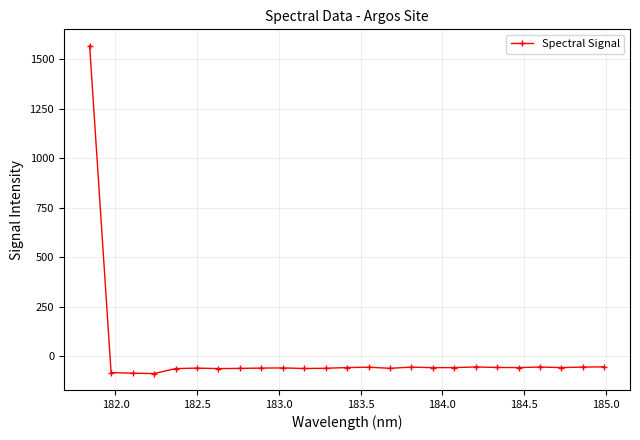

How many categories are shown in the chart?

25